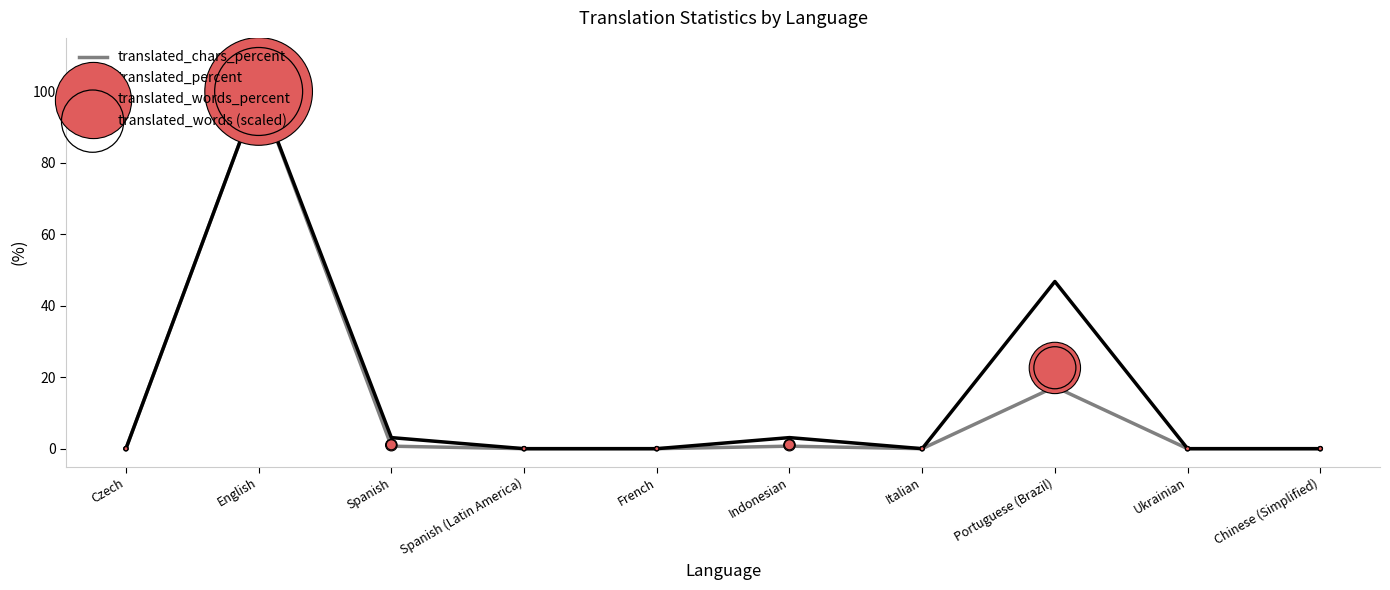

Which series reaches the minimum Y coordinate?

translated_chars_percent